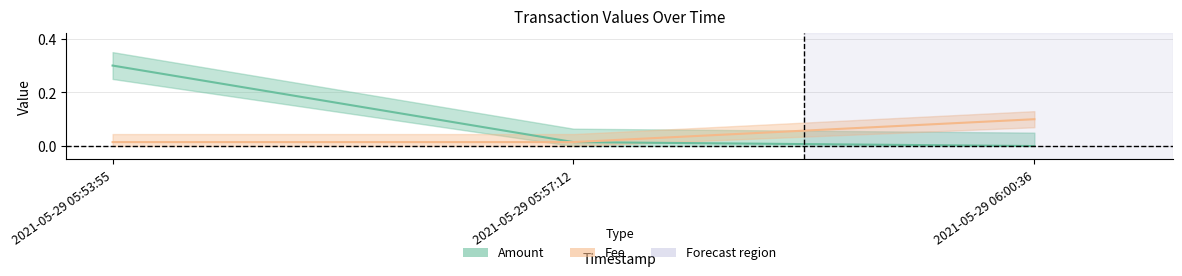

How many data points does each series have?

3